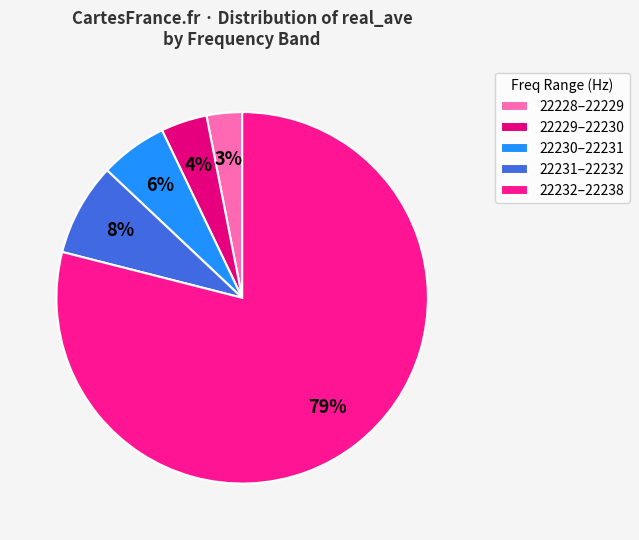

To the nearest percent, what is the average slice percentage?

20%